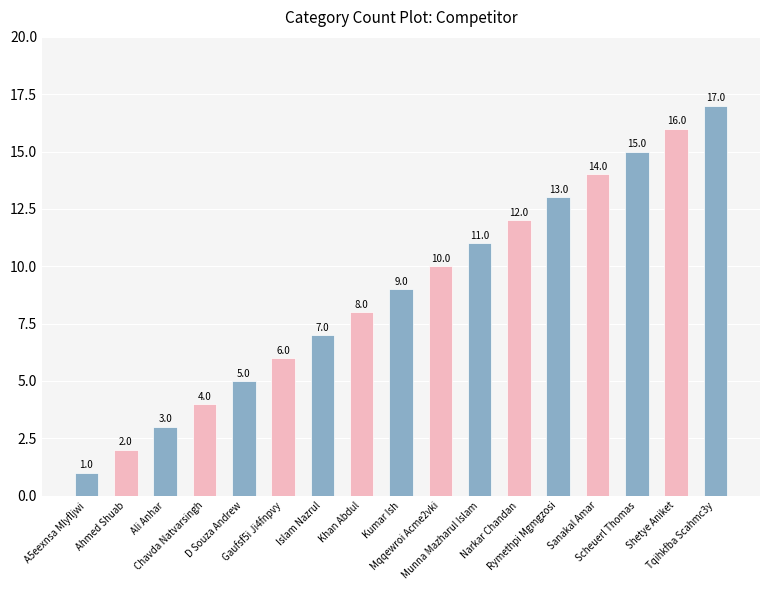

What is the approximate value at Khan Abdul, to the nearest 5?

10